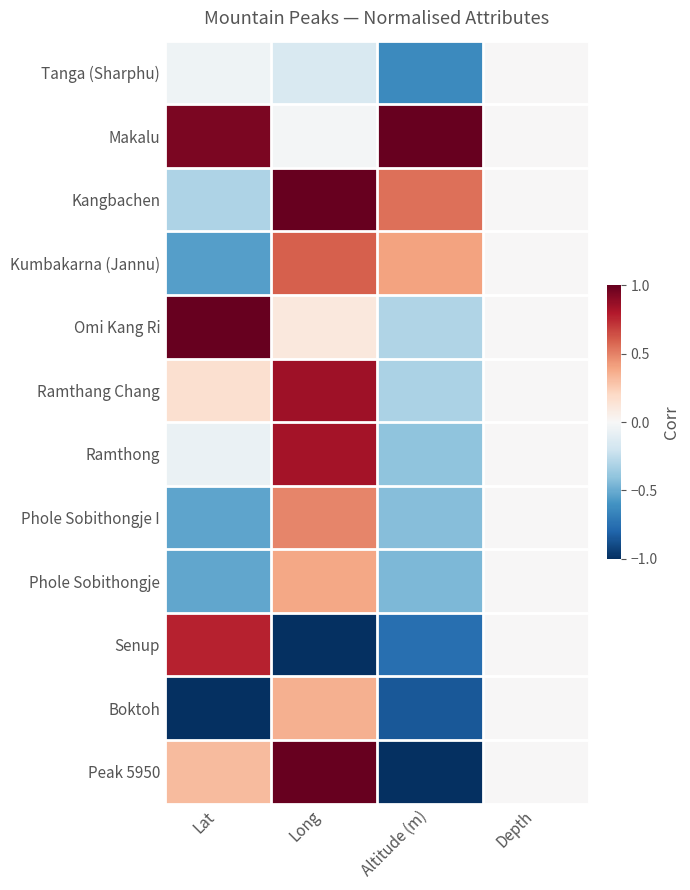

How many categories are shown in the chart?

4